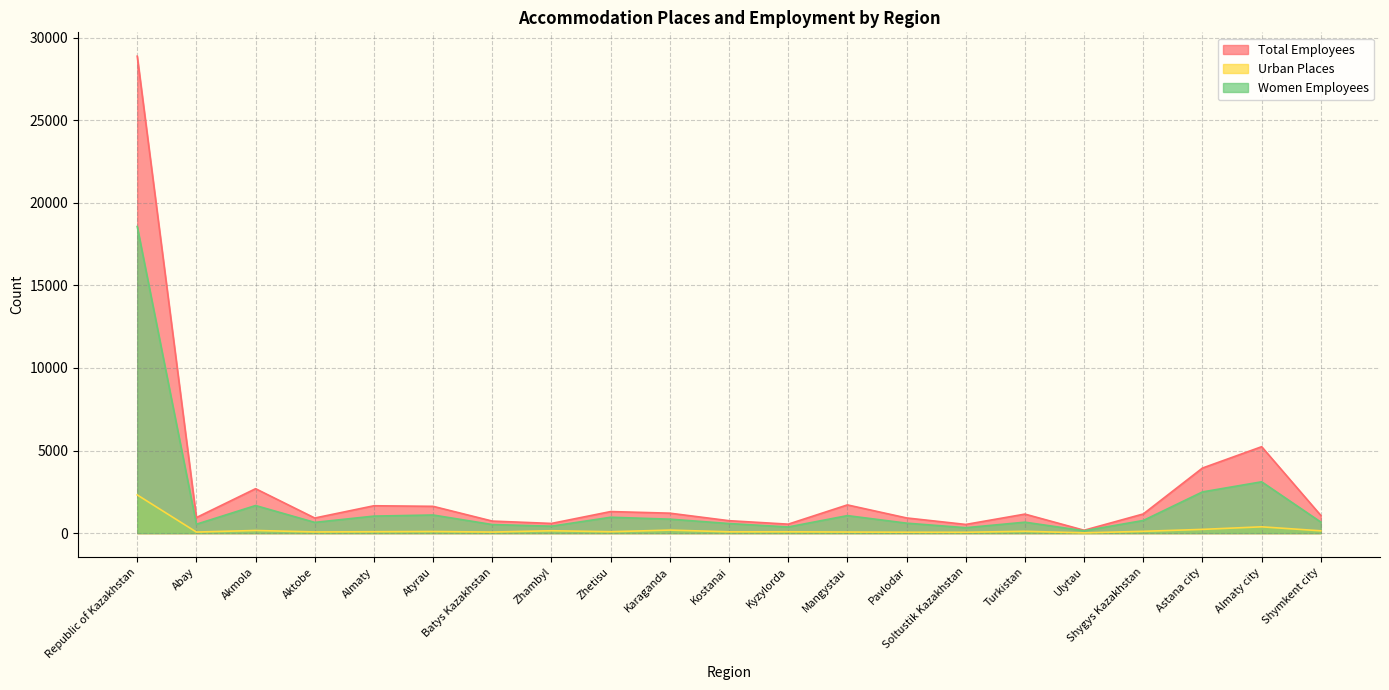

Which series changed the most between Turkistan and Shygys Kazakhstan?

Women Employees